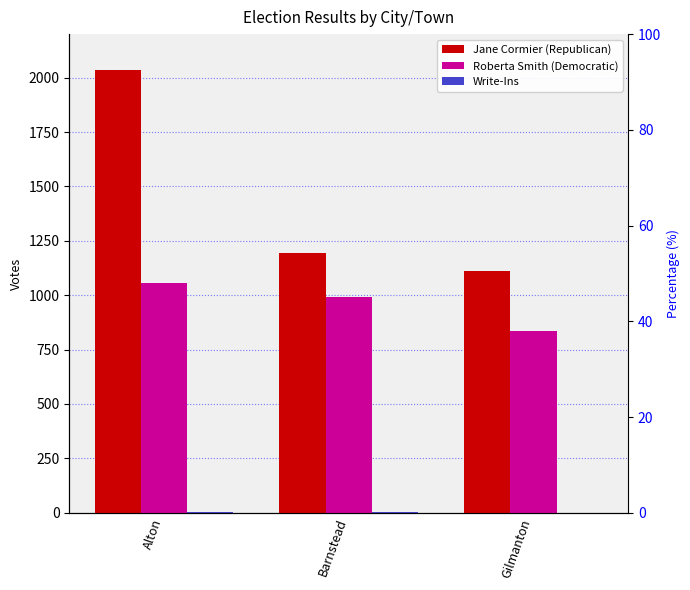

True or false: Roberta Smith (Democratic) has a value of 1214 at Gilmanton.

False